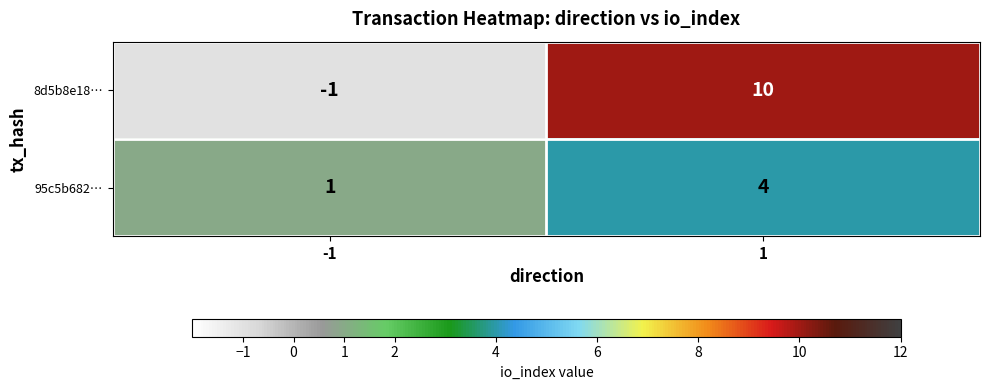

At how many categories does at least one series exceed 6?

1